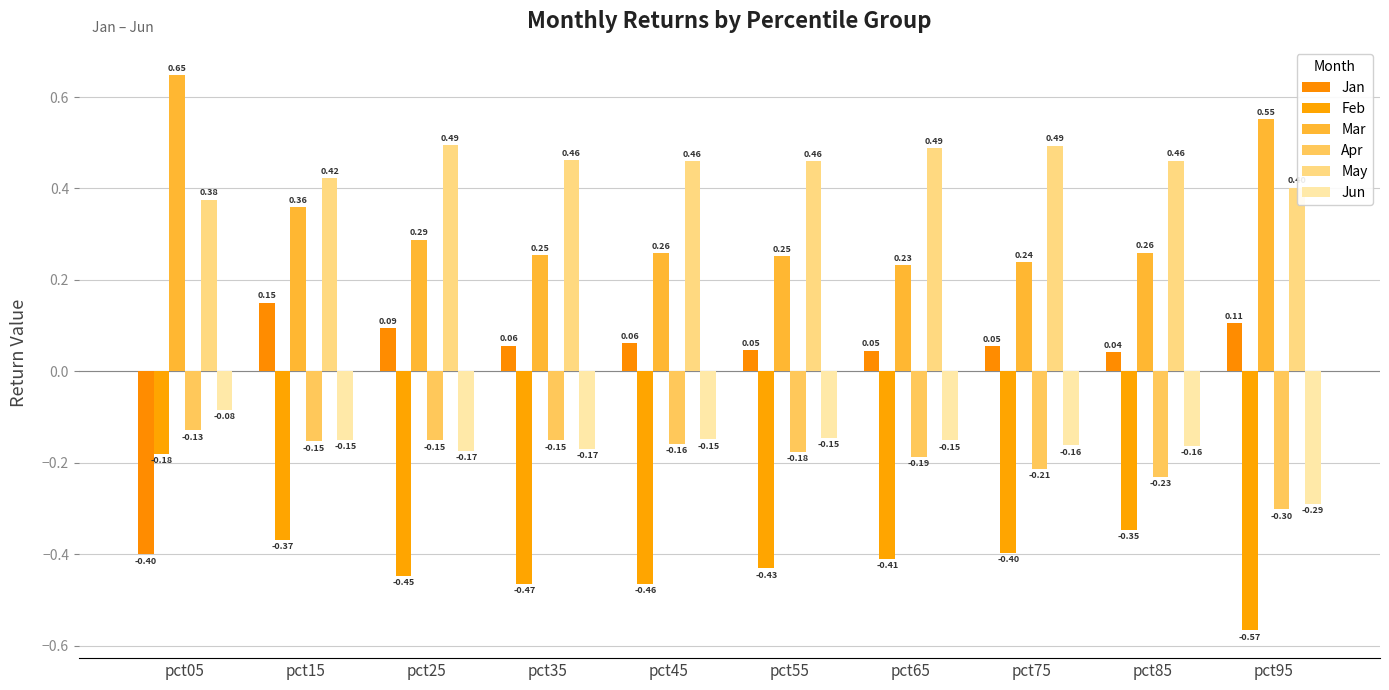

Does the chart contain any negative values?

Yes